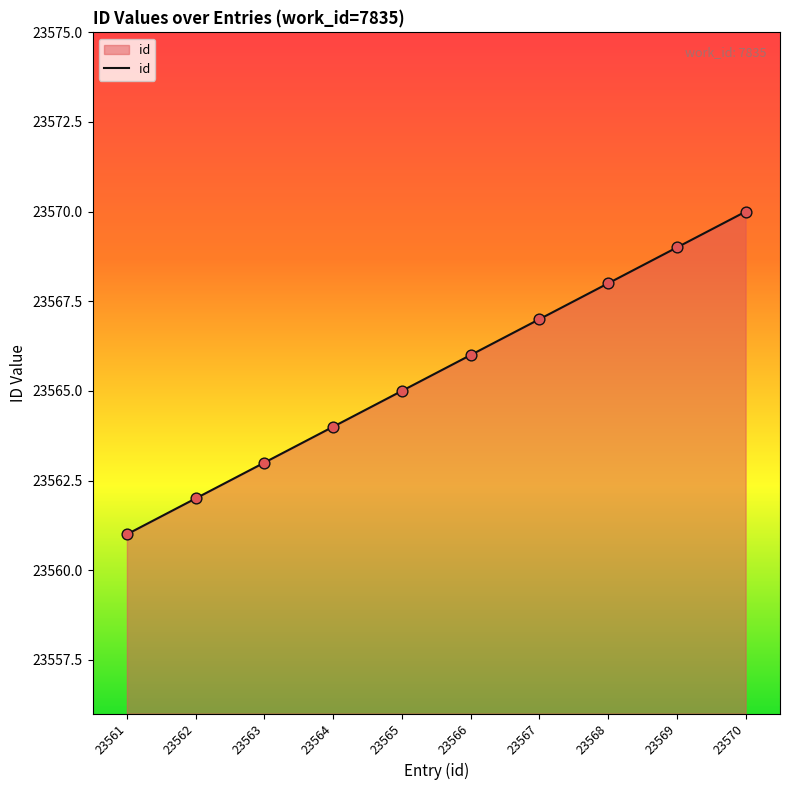

What is the change in value from 23567 to 23568?

+1